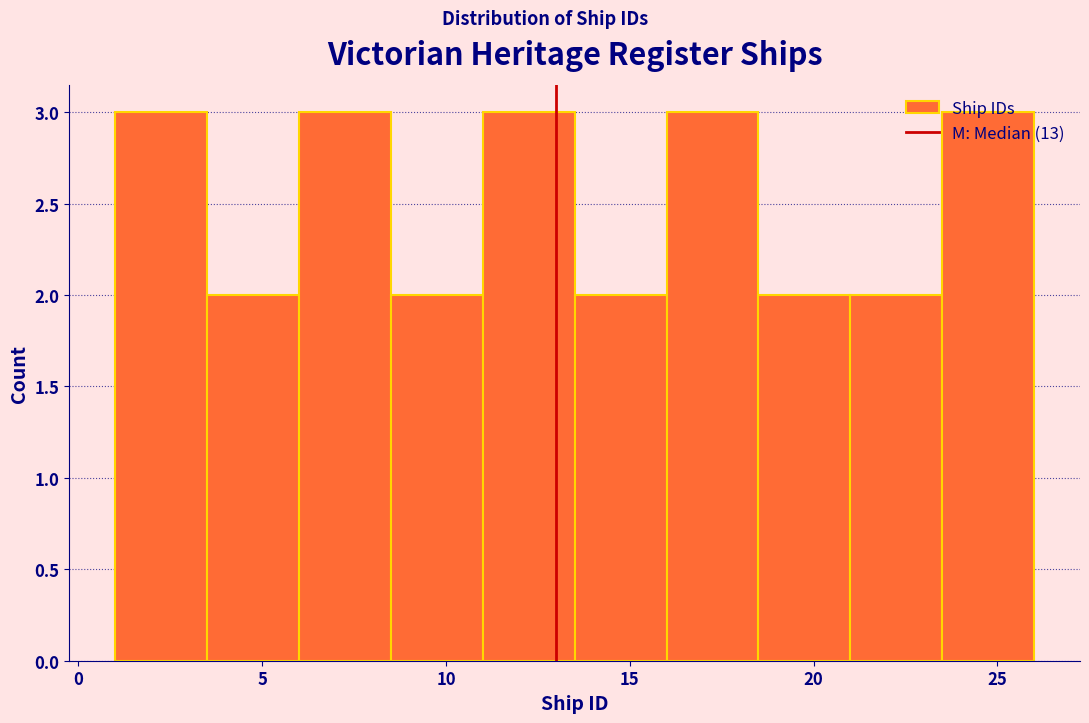

Reading left to right, transcribe this chart: for each bar, give the range it covers on the x-axis and its height. The values are not printed on the chart, so give them approximately, as read against the axis.

1.0 to 3.5: 3
3.5 to 6.0: 2
6.0 to 8.5: 3
8.5 to 11.0: 2
11.0 to 13.5: 3
13.5 to 16.0: 2
16.0 to 18.5: 3
18.5 to 21.0: 2
21.0 to 23.5: 2
23.5 to 26.0: 3